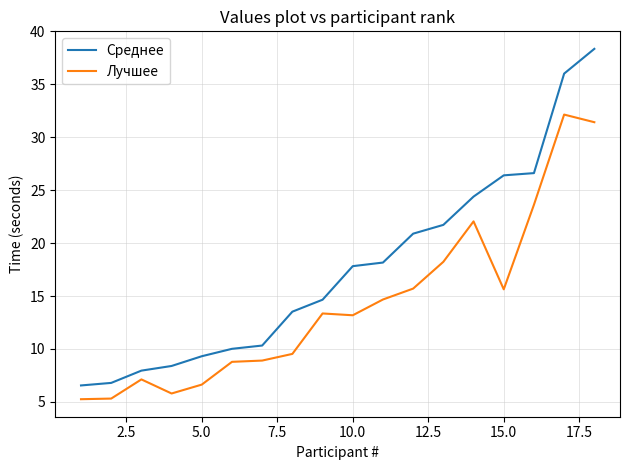

What is the maximum value for Лучшее?

32.1